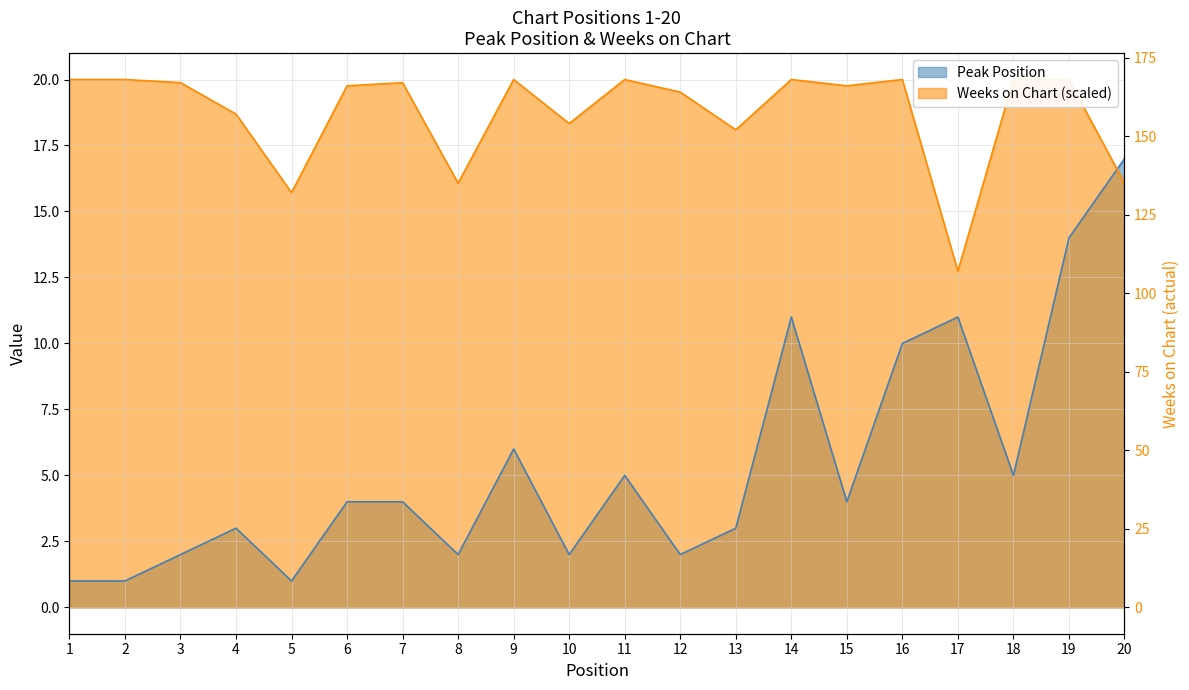

What is the difference between the maximum and minimum values in the Weeks on Chart series?

7.3